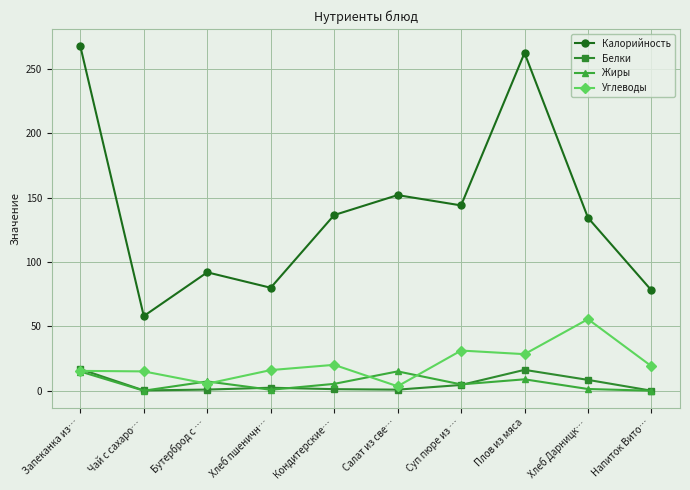

What is the label of the 9th point from the left?

Хлеб Дарницк…